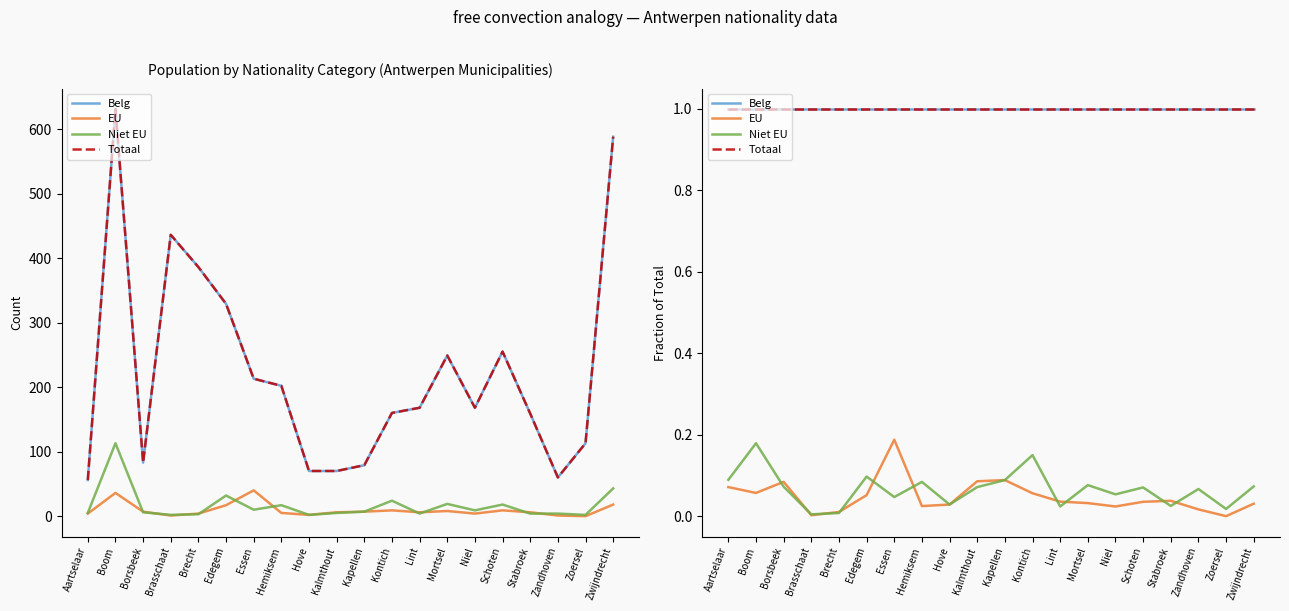

Reading right to left, extract all data points from this chart.

Belg: 1.0	1.0	1.0	1.0	1.0	1.0	1.0	1.0	1.0	1.0	1.0	1.0	1.0	1.0	1.0	1.0	1.0	1.0	1.0	1.0
EU: 0.0	0.0	0.0	0.0	0.0	0.0	0.0	0.0	0.1	0.1	0.1	0.0	0.0	0.2	0.1	0.0	0.0	0.1	0.1	0.1
Niet EU: 0.1	0.0	0.1	0.0	0.1	0.1	0.1	0.0	0.1	0.1	0.1	0.0	0.1	0.0	0.1	0.0	0.0	0.1	0.2	0.1
Totaal: 1.0	1.0	1.0	1.0	1.0	1.0	1.0	1.0	1.0	1.0	1.0	1.0	1.0	1.0	1.0	1.0	1.0	1.0	1.0	1.0